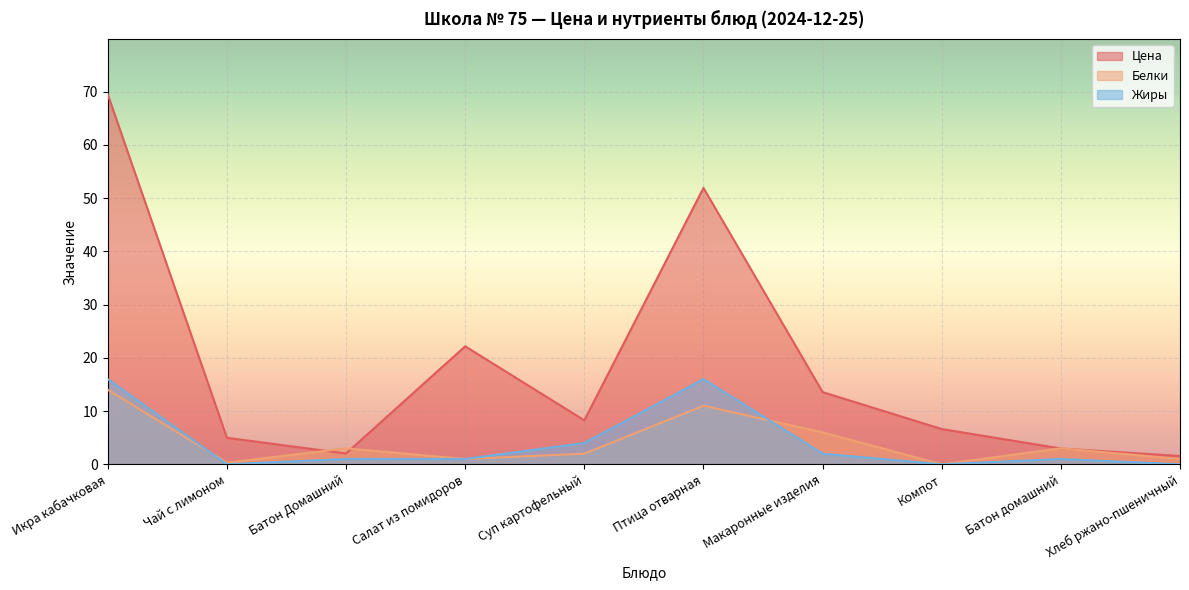

Which category has the lowest value in the Жиры series?

Чай с лимоном